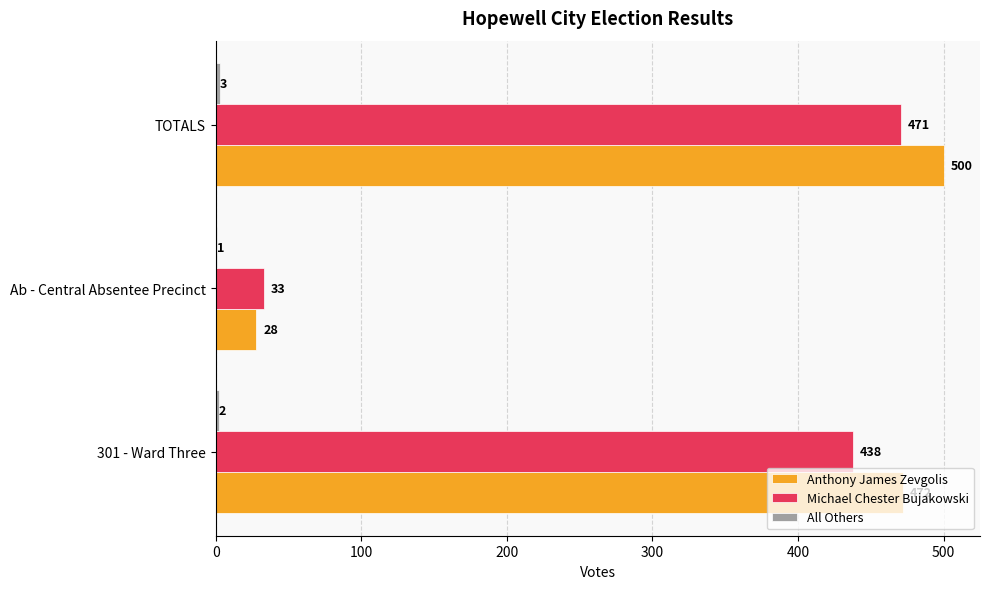

Is it true that Anthony James Zevgolis equals 310 at TOTALS?

False